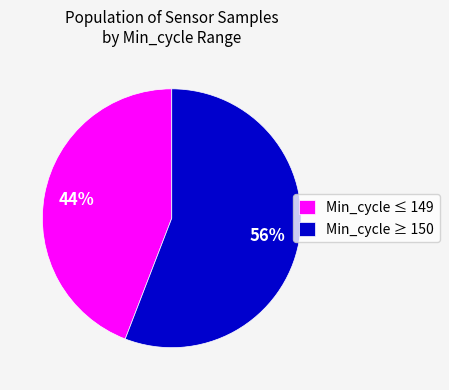

Rank the categories by value from highest to lowest.

Min_cycle ≥ 150, Min_cycle ≤ 149